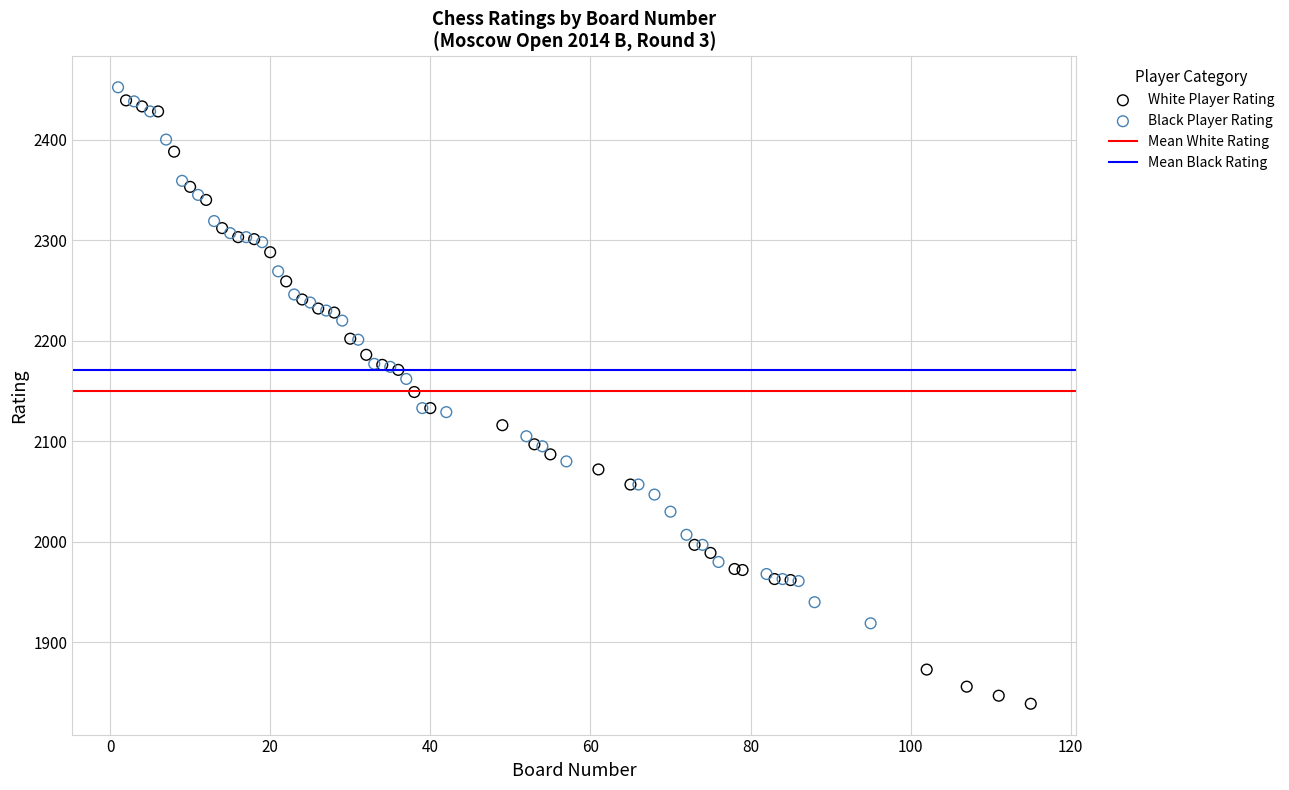

Which series has the largest Y range (max minus min)?

White Player Rating